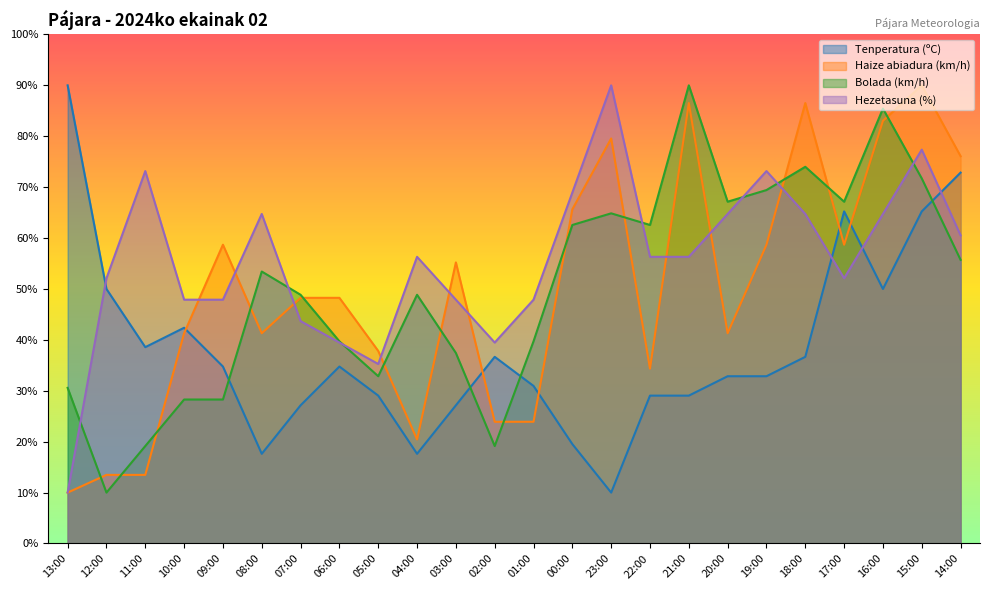

How many intersections are there between Tenperatura (ºC) and Hezetasuna (%)?

4